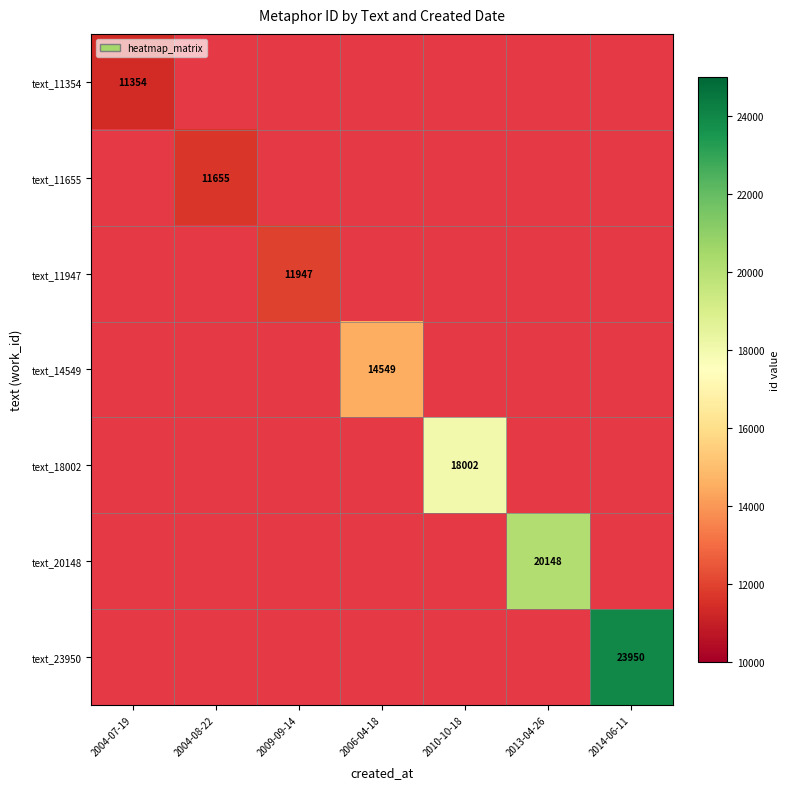

How many categories are shown in the chart?

7